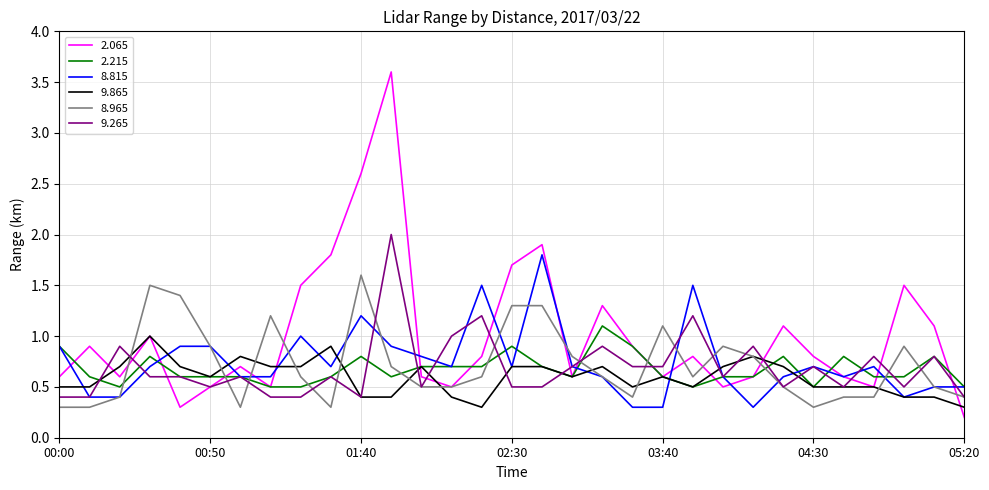

What is the smallest value displayed?

0.2